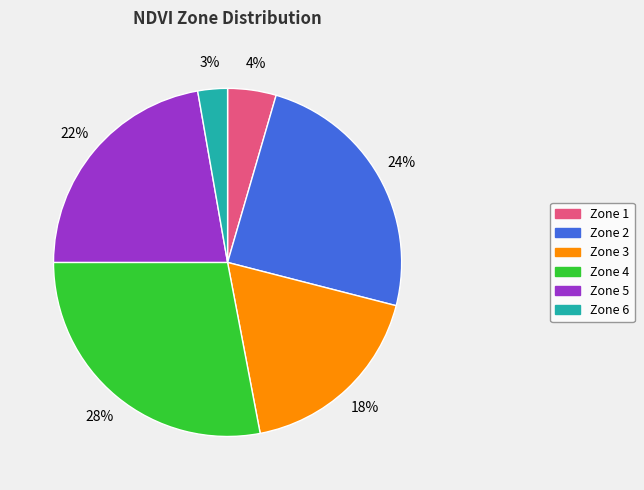

Rank the categories by value from highest to lowest.

Zone 4, Zone 2, Zone 5, Zone 3, Zone 1, Zone 6